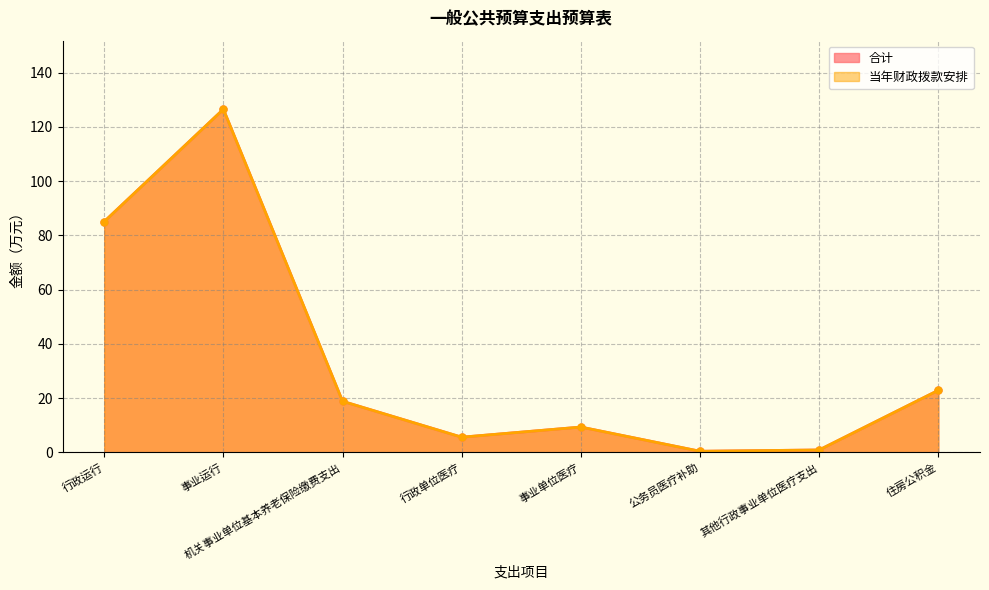

Which series has the largest total across all categories?

合计